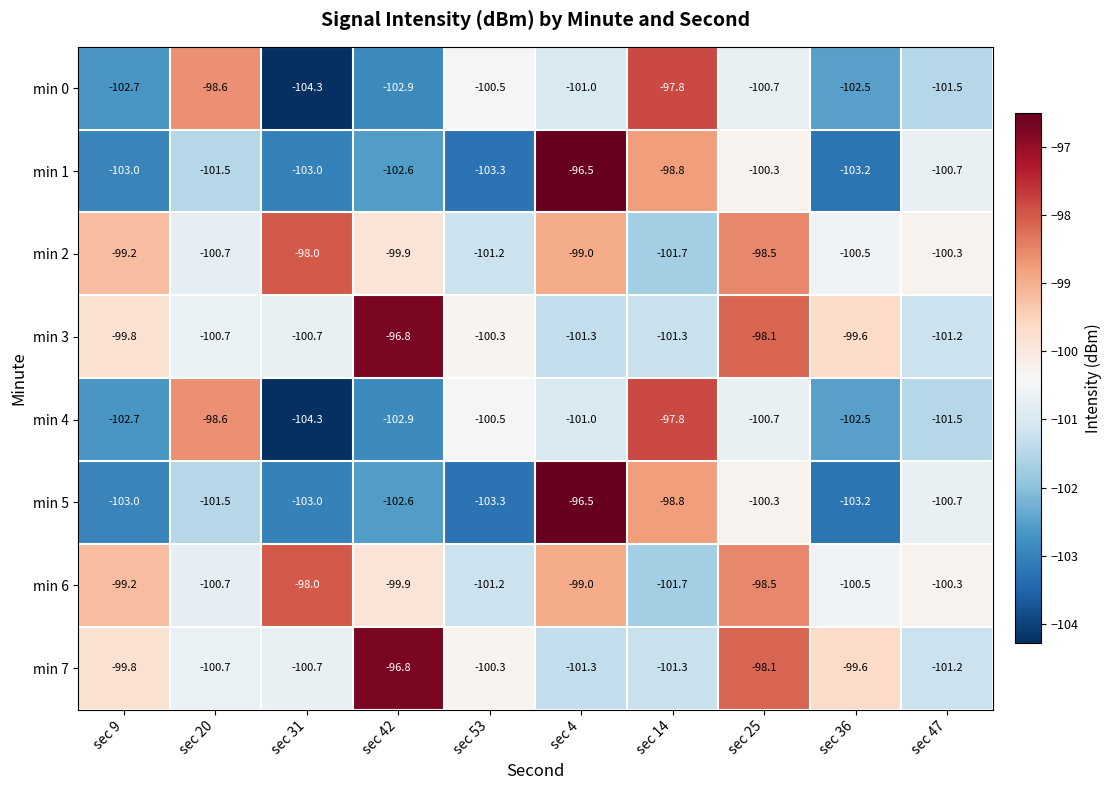

At which category is the sum across all series the highest?

sec 25